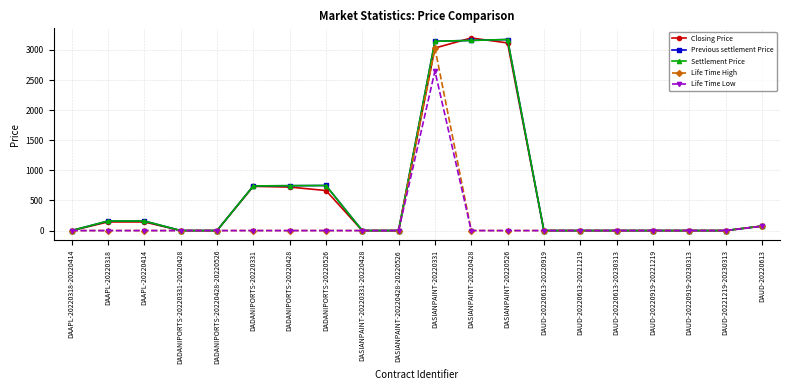

The value of Settlement Price at DAUD-20220613-20221219 is -1553.8. True or false?

False